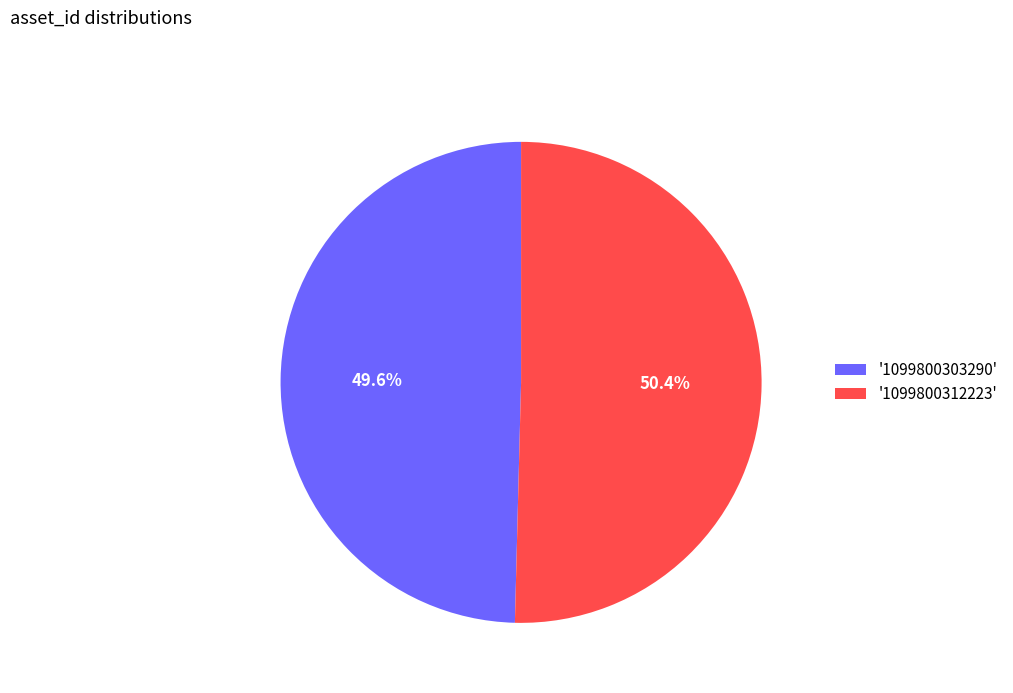

How many segments does this pie chart have?

2